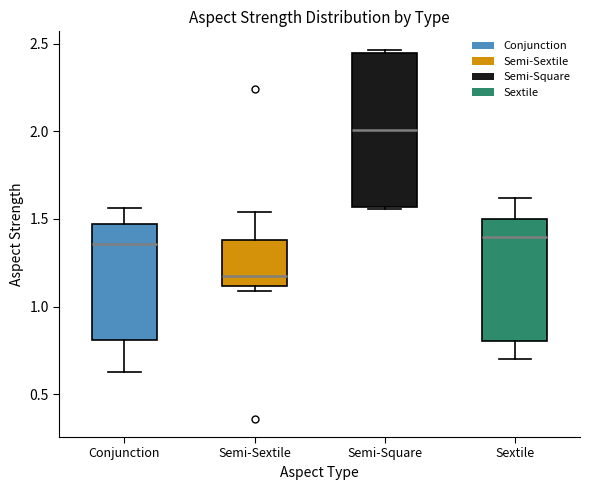

Where is the upper edge of the box for Semi-Square on the y-axis? The values are not printed on the chart, so give them approximately, as read against the axis.

2.45